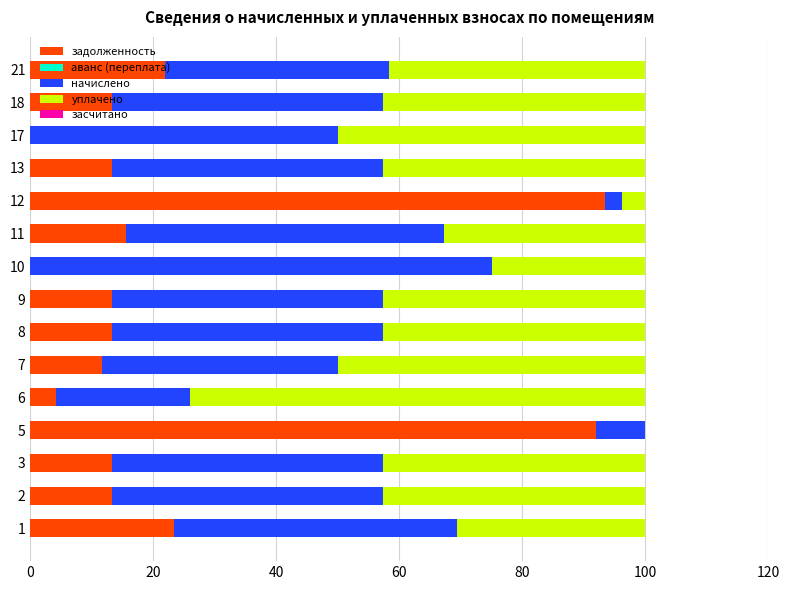

What is the total value across all series at 5?

100.0